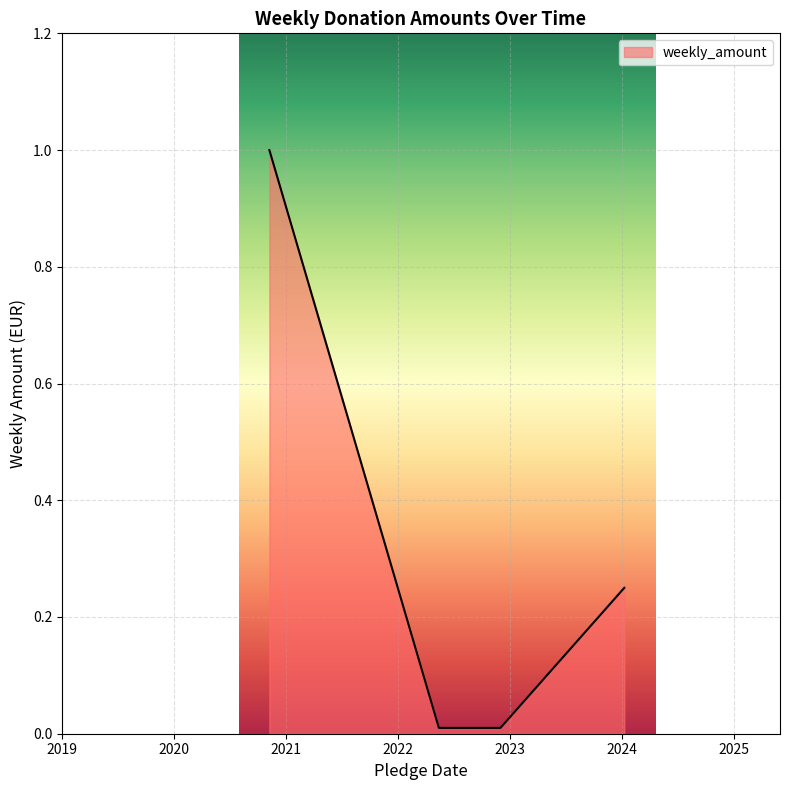

What is the greatest value displayed?

1.0